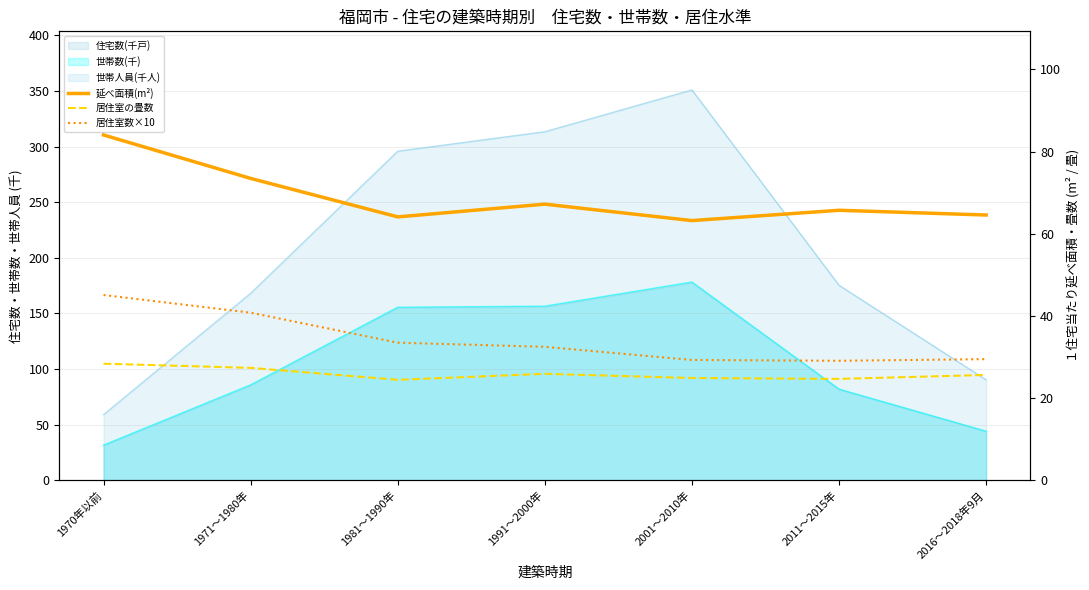

At which label does 居住室数×10 reach its peak?

1970年以前